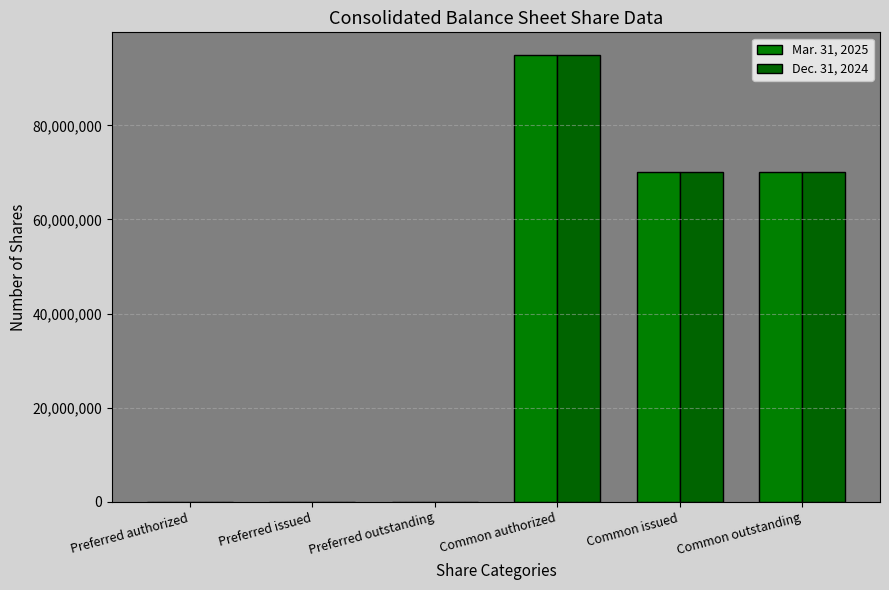

Where is Mar. 31, 2025 nearest to the value 47500000?

Common issued